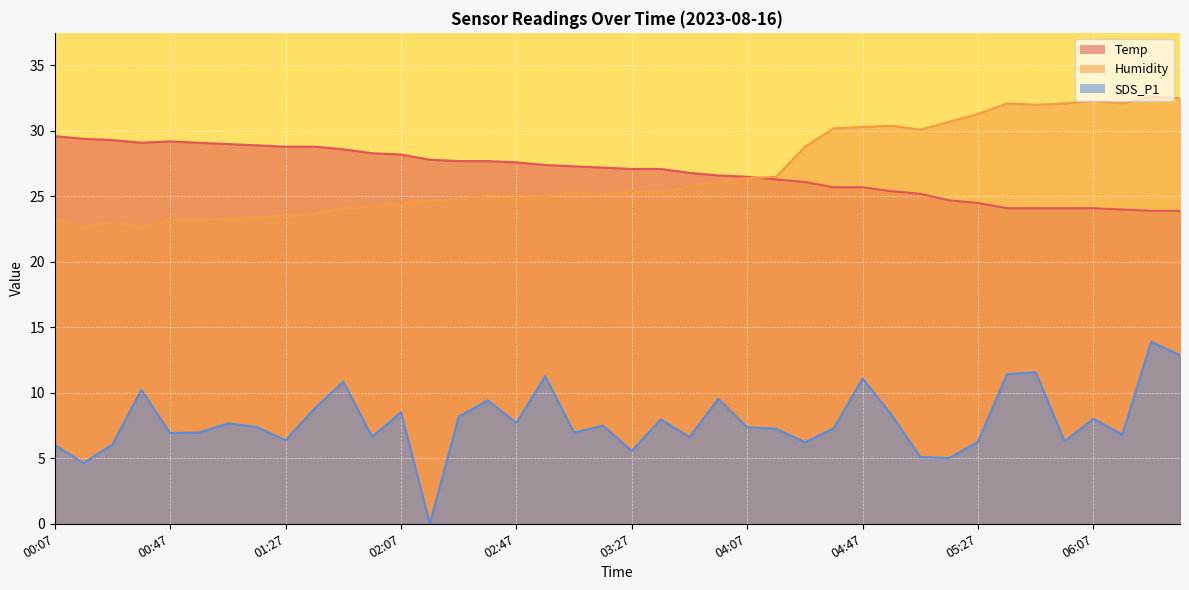

True or false: Humidity and SDS_P1 intersect in this chart.

False